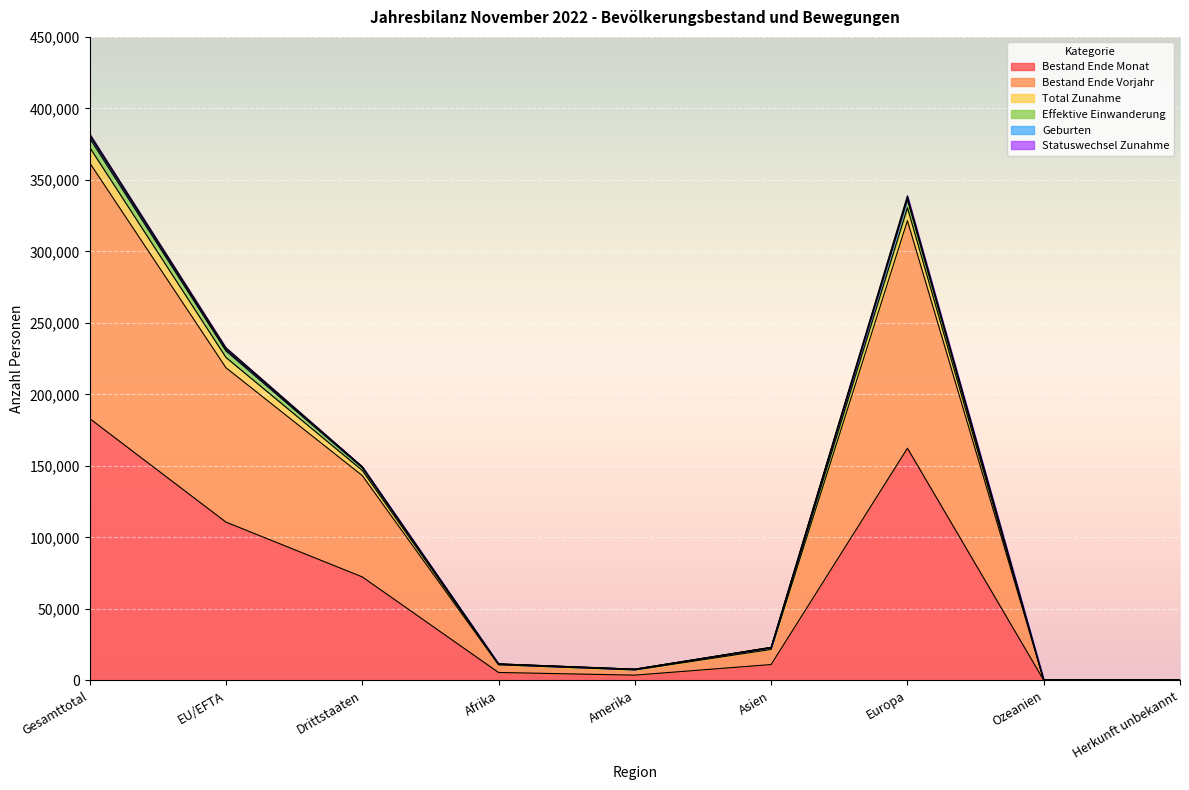

In Bestand Ende Vorjahr, how many points are lower than both neighbors (excluding endpoints)?

1